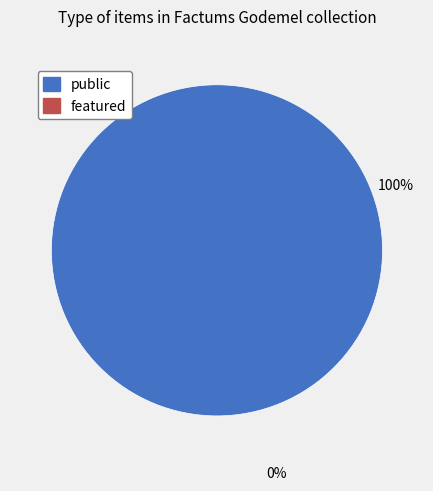

Does any single category account for the majority?

Yes